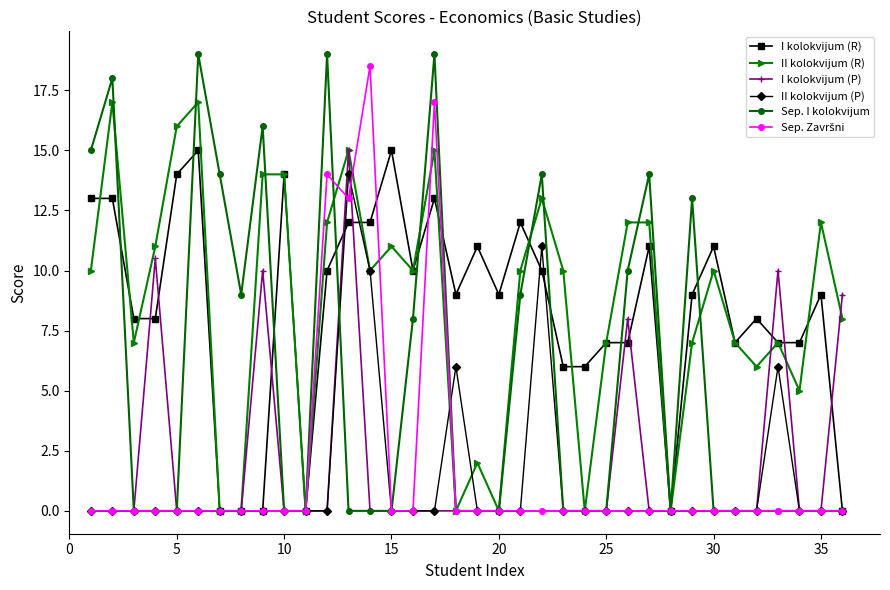

True or false: I kolokvijum (R) has more than 0 interior local peaks.

True